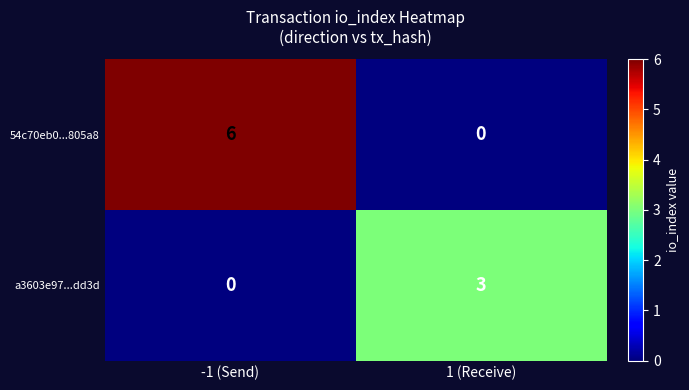

List the series in order of their peak value, highest first.

54c70eb0...805a8, a3603e97...dd3d